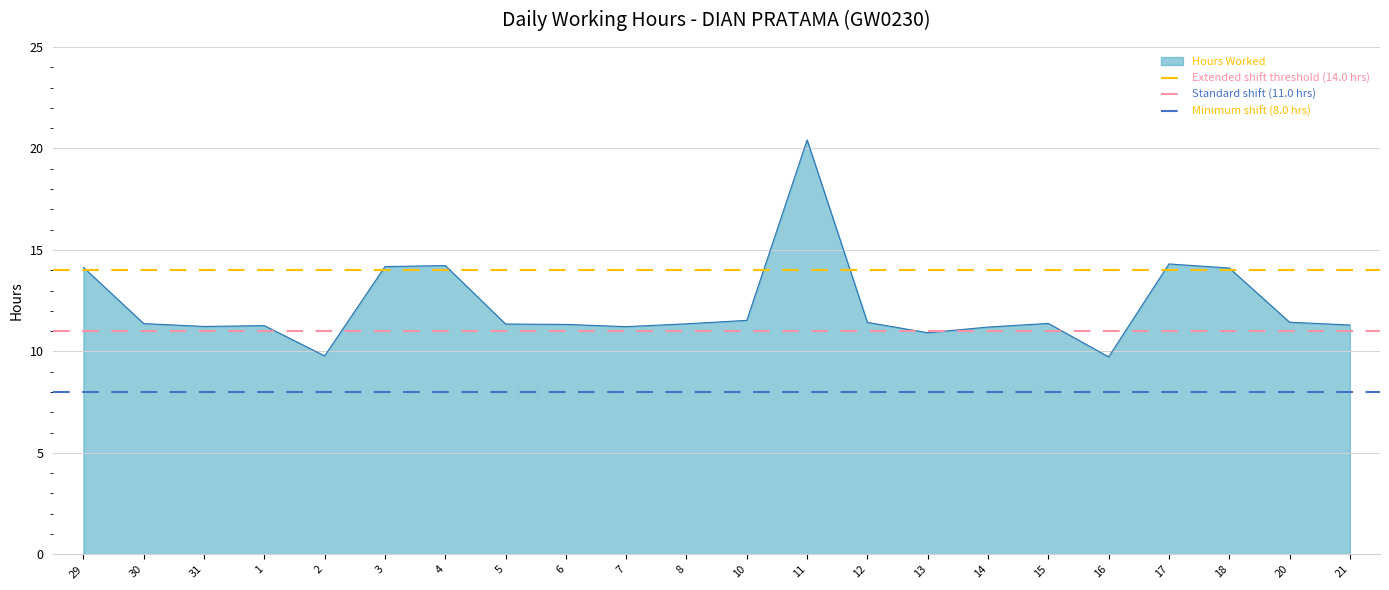

True or false: Hours Worked has a value of 5.2 at 18.

False